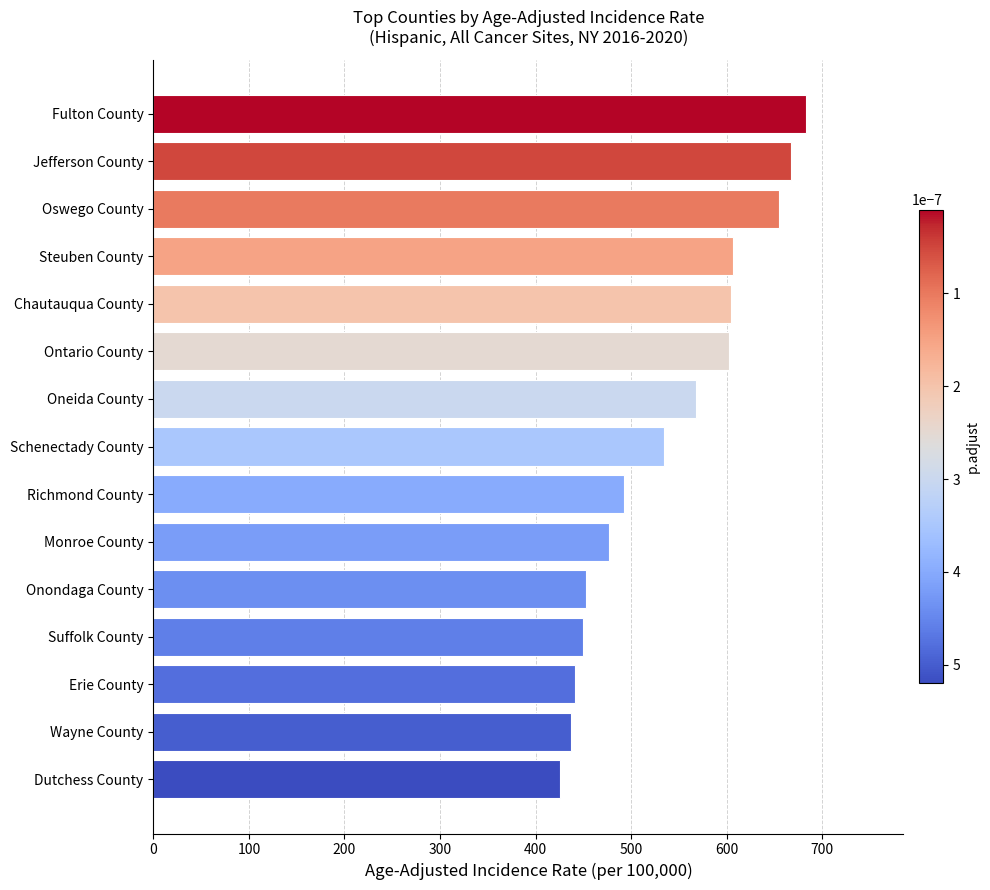

What is the change in value from Ontario County to Wayne County?

-164.8